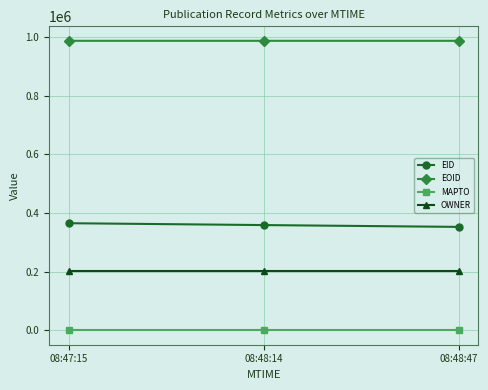

How many data points in EOID are less than 987654?

1